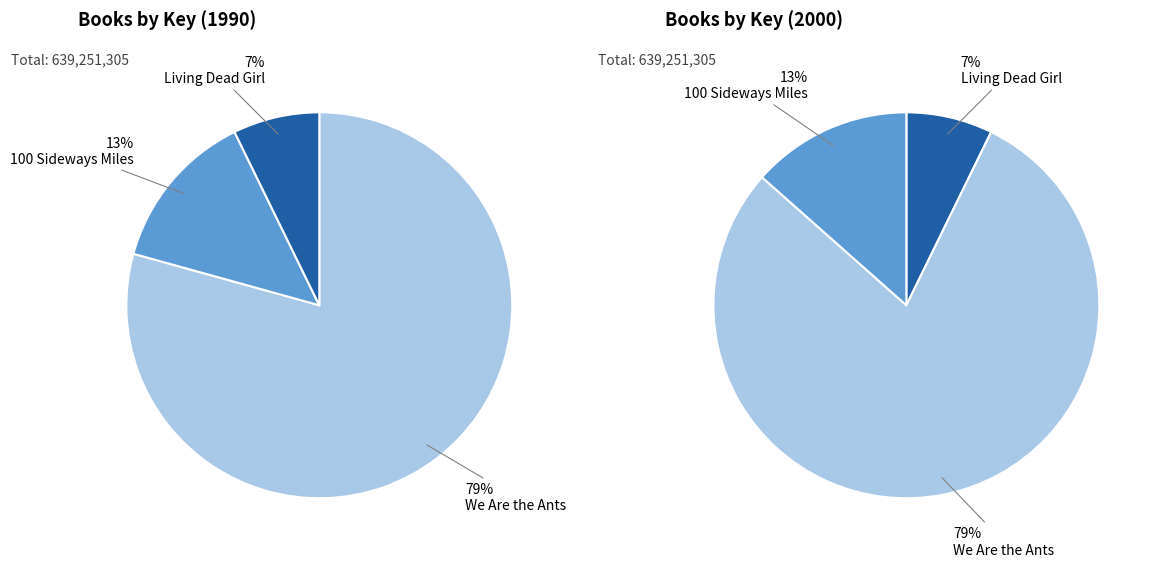

What percentage do Living Dead Girl and 100 Sideways Miles together represent?

20.7%